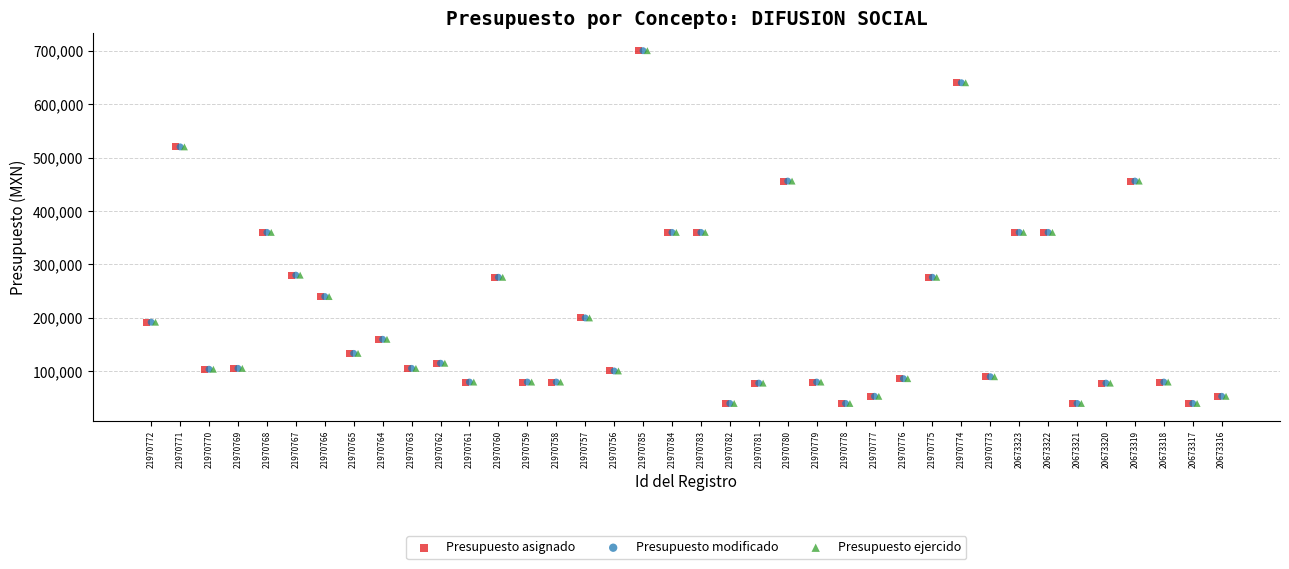

What are all the series names shown in the legend?

Presupuesto asignado, Presupuesto modificado, Presupuesto ejercido